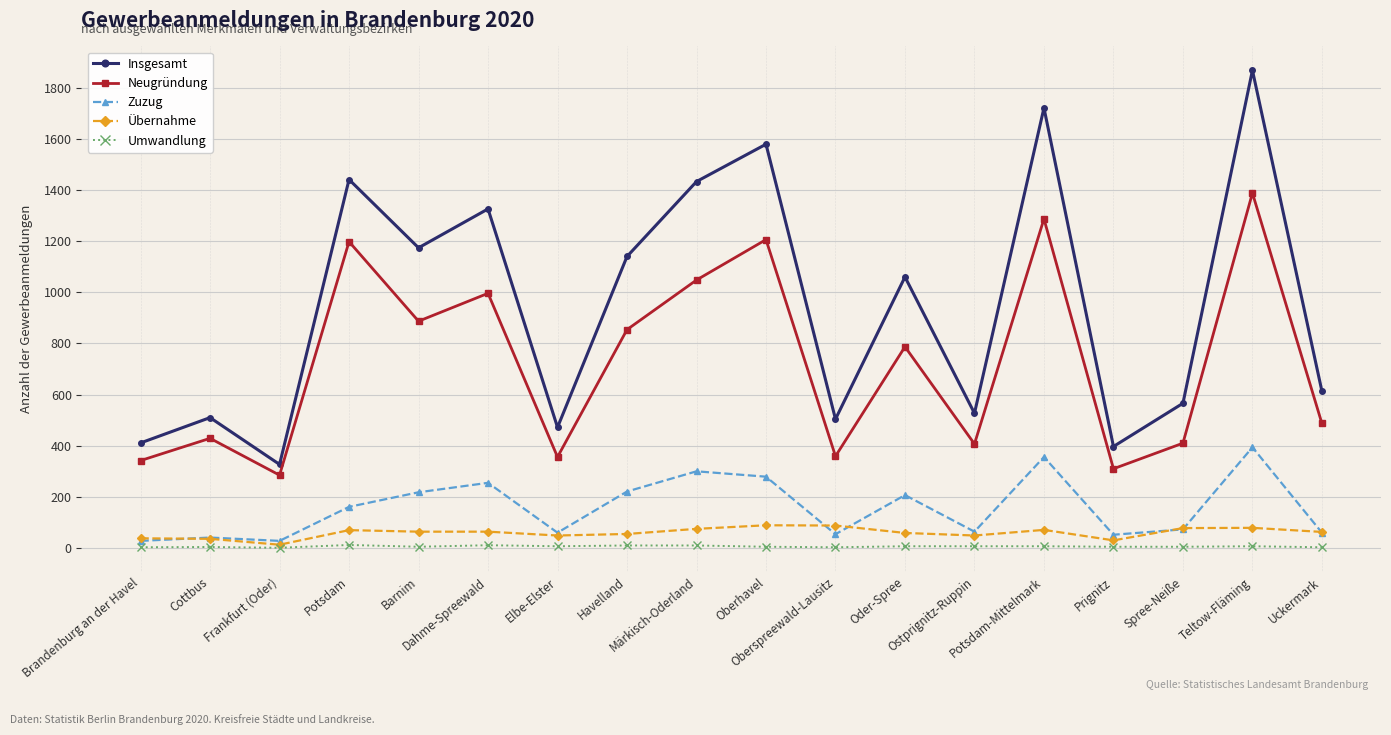

Between Oberspreewald-Lausitz and Teltow-Fläming, which series saw the biggest shift?

Insgesamt